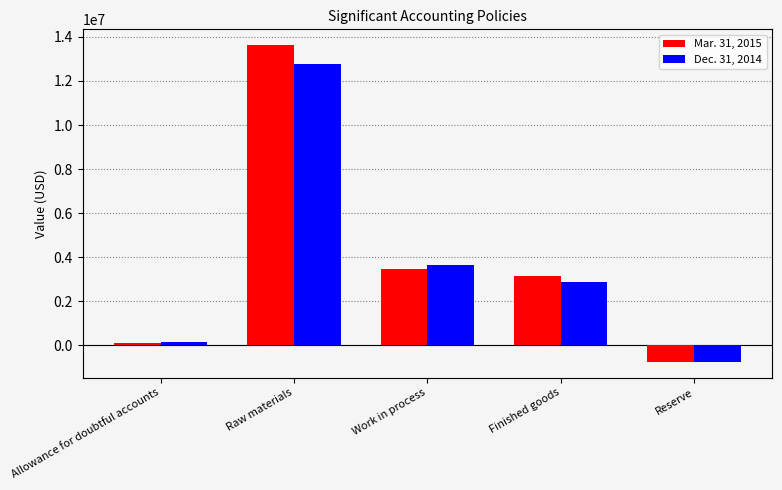

At which label does Mar. 31, 2015 reach its minimum?

Reserve